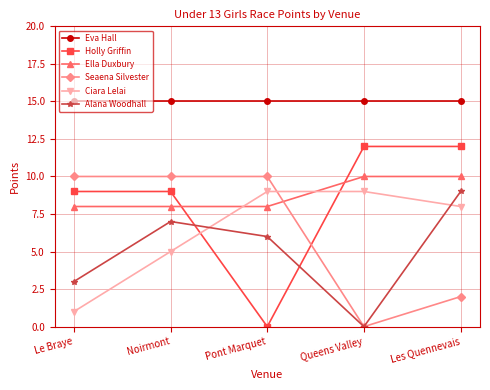

Reading left to right, transcribe all the data shown in this chart.

Eva Hall: 15	15	15	15	15
Holly Griffin: 9	9	0	12	12
Ella Duxbury: 8	8	8	10	10
Seaena Silvester: 10	10	10	0	2
Ciara Lelai: 1	5	9	9	8
Alana Woodhall: 3	7	6	0	9